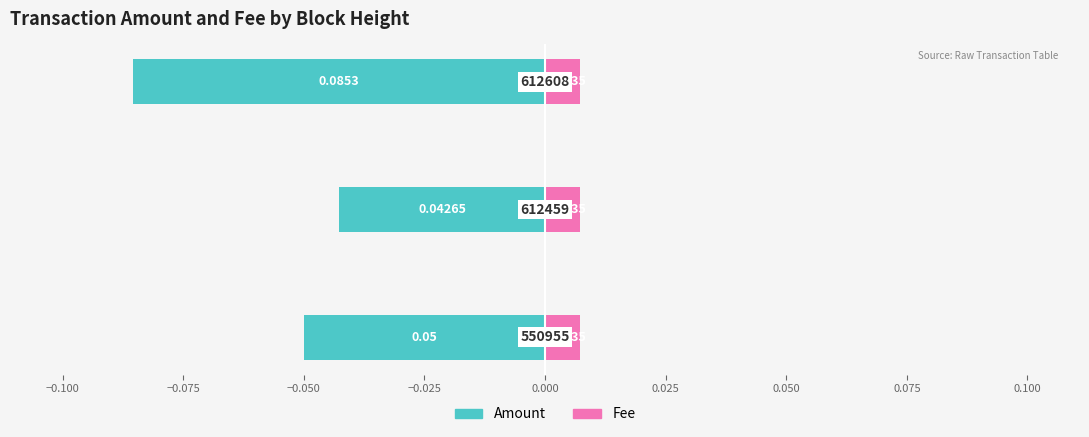

How many series are shown in this chart?

2